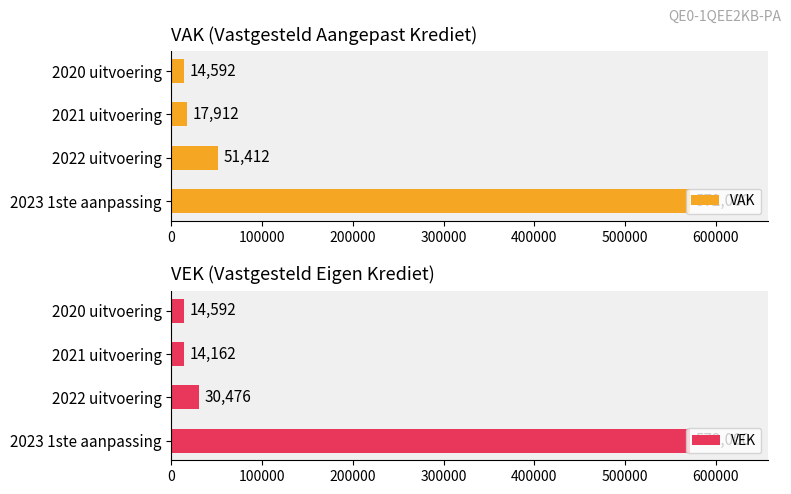

Which series has the largest range (max minus min)?

VEK